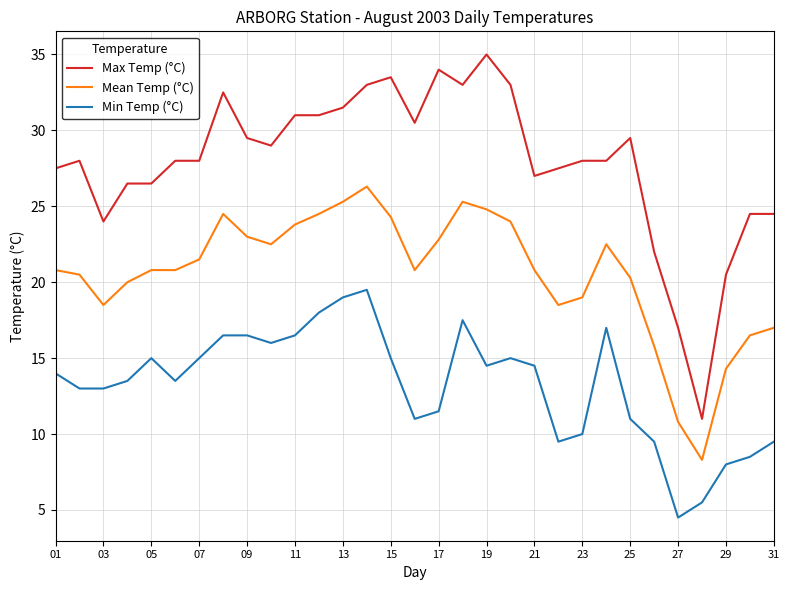

What is the minimum value for Mean Temp (°C)?

8.3